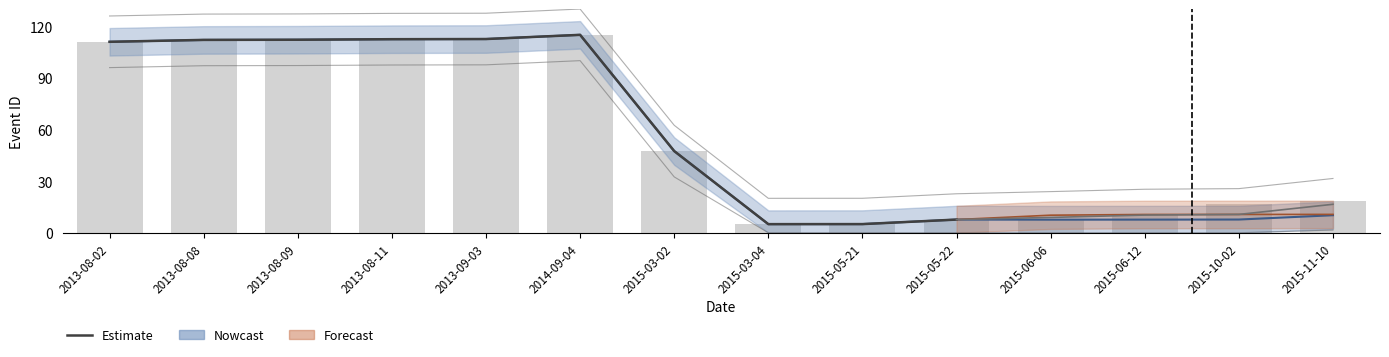

What is the label of the 7th bar from the right?

2013-08-11